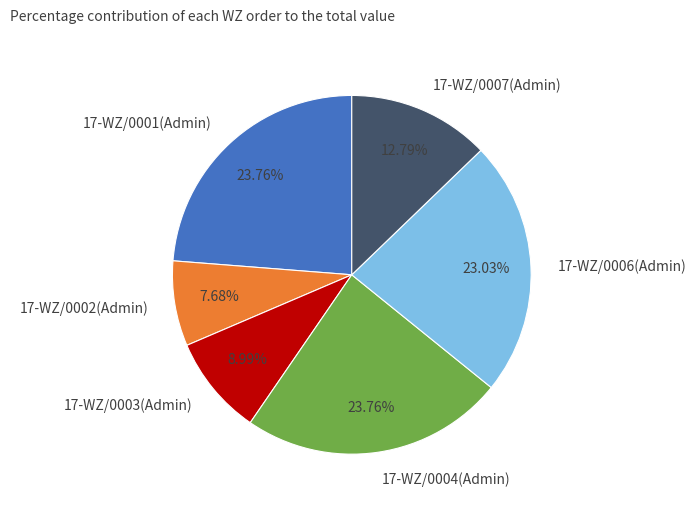

Do 17-WZ/0004(Admin) and 17-WZ/0002(Admin) together represent more than half of the pie?

No